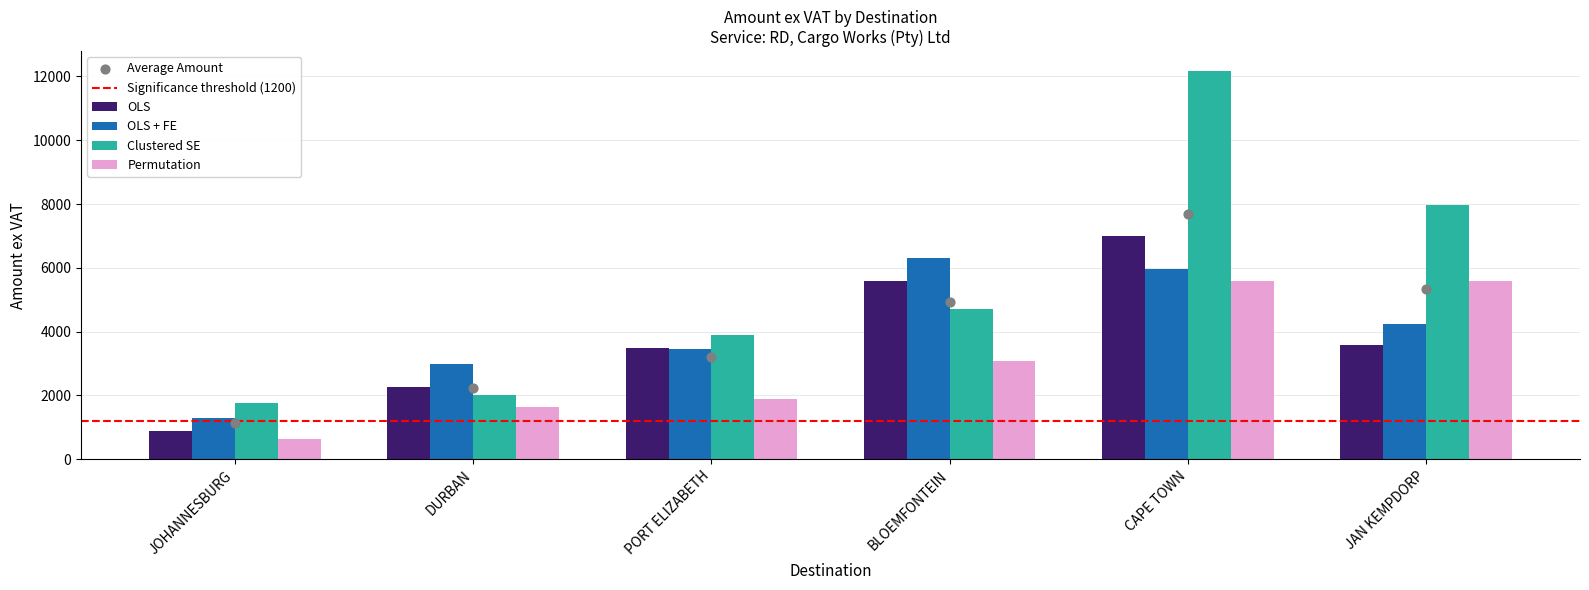

Is the value of OLS at JOHANNESBURG greater than the value of Permutation at JAN KEMPDORP?

No